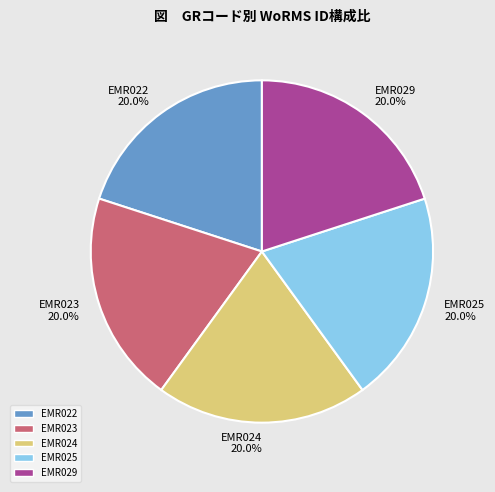

How many slices are in this pie chart?

5